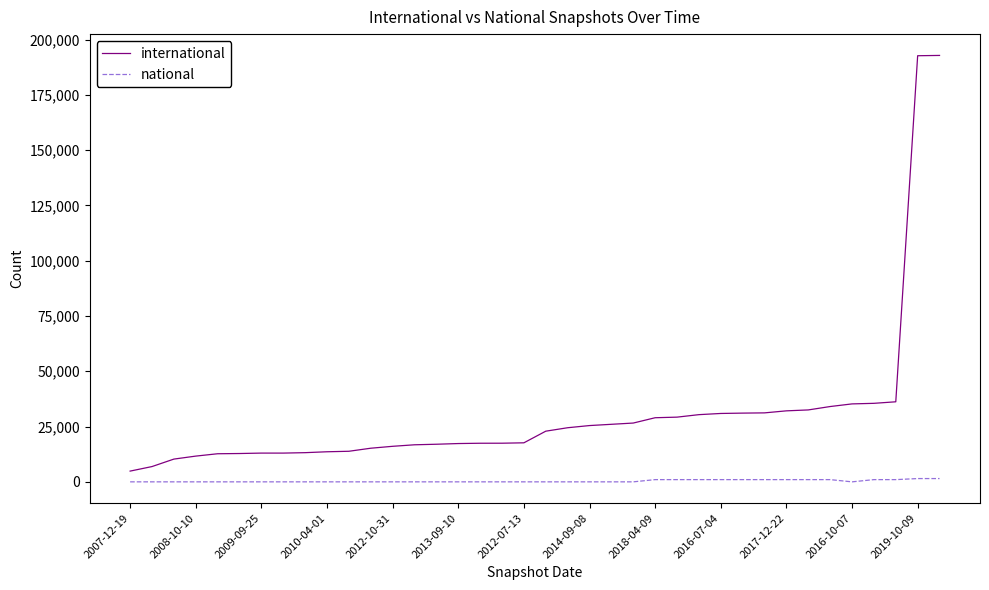

True or false: international and national intersect in this chart.

False